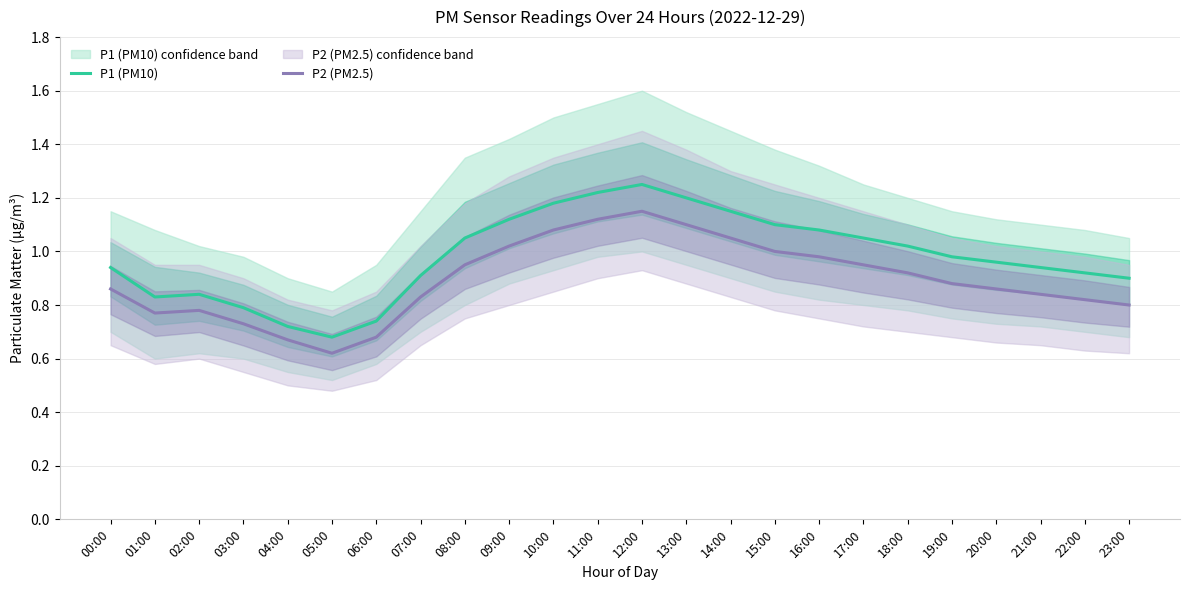

Which series has the largest total across all categories?

P1 (PM10)